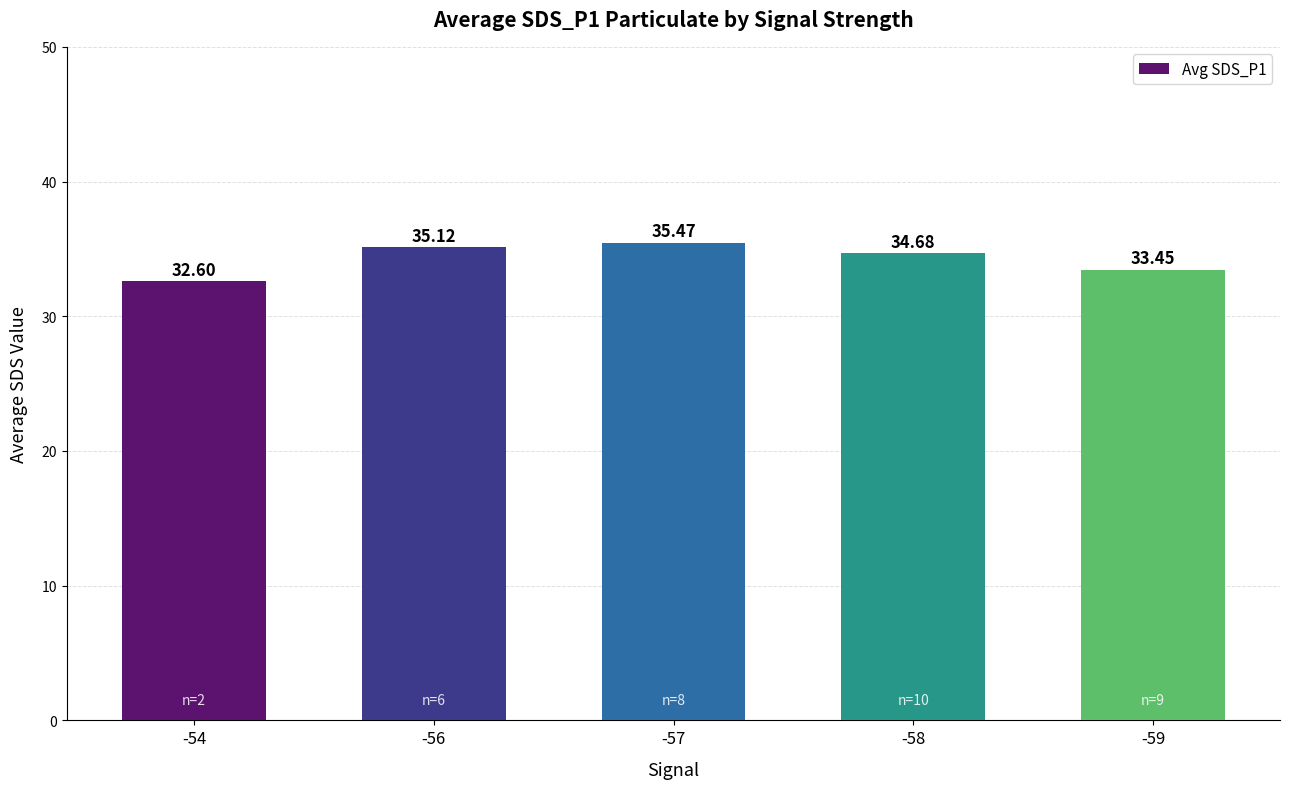

How many data points are above 34?

3